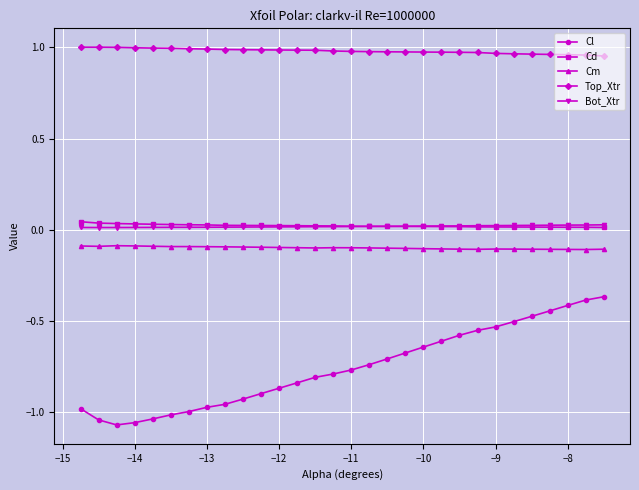

What is the value of the Cm point at the 29th from the left?

-0.1